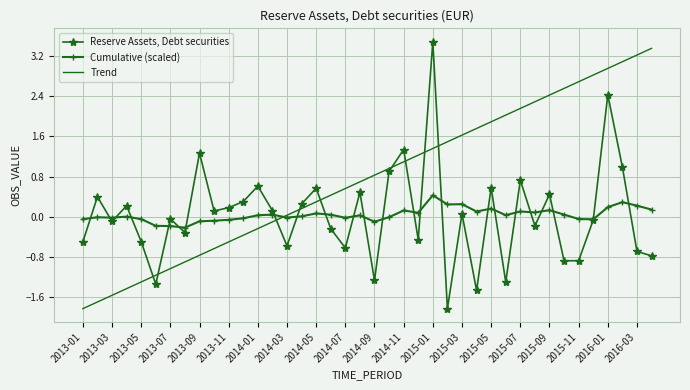

Which series has the largest total across all categories?

Trend